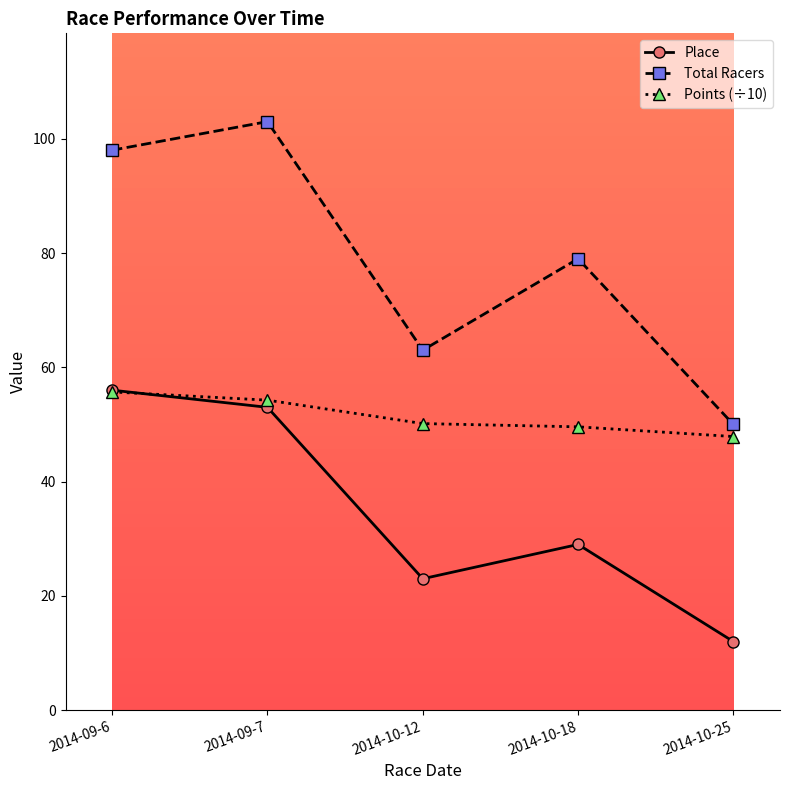

What are all the series names shown in the legend?

Place, Total Racers, Points (÷10)